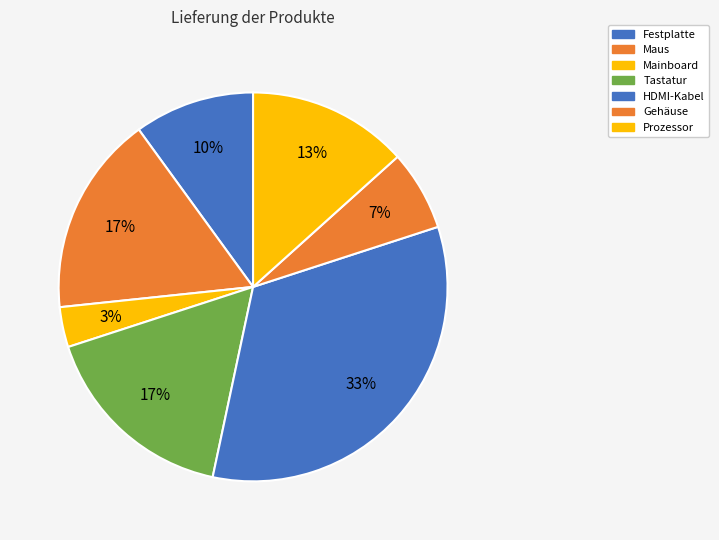

Is it true that HDMI-Kabel is 40% of the pie?

False